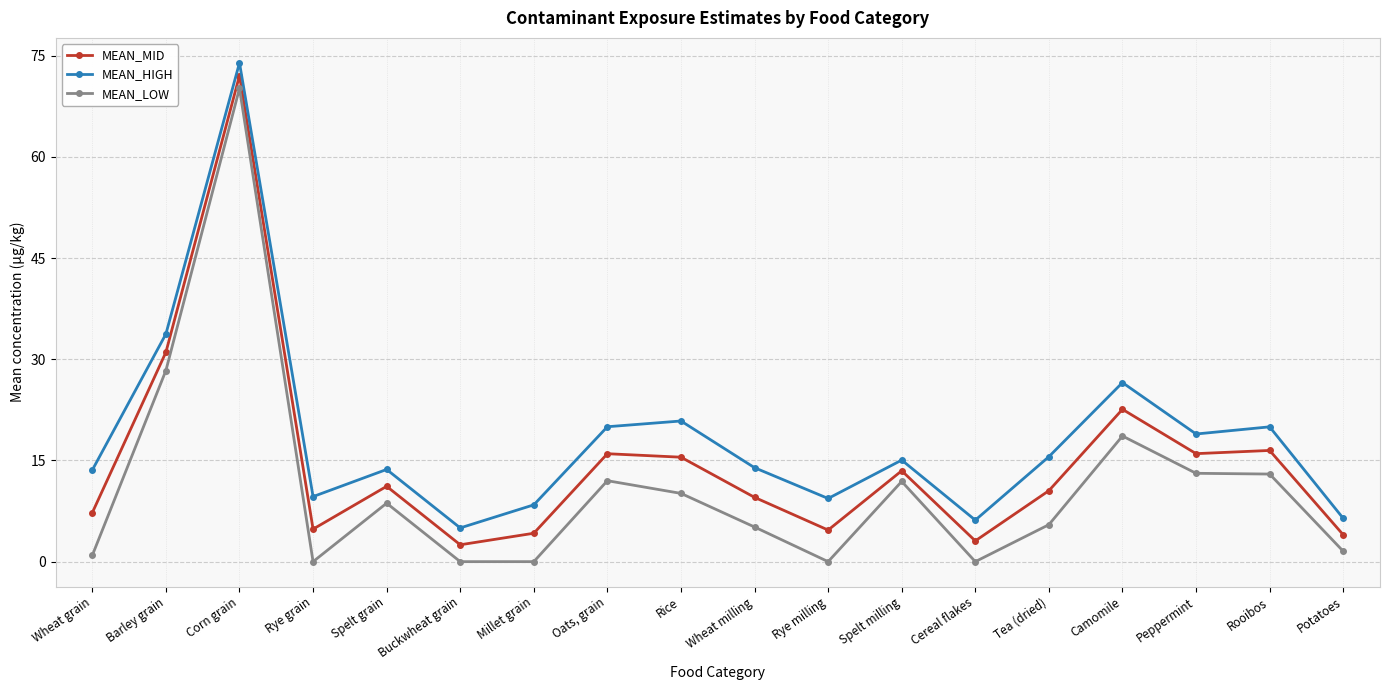

At which category does MEAN_MID reach its first local peak?

Corn grain